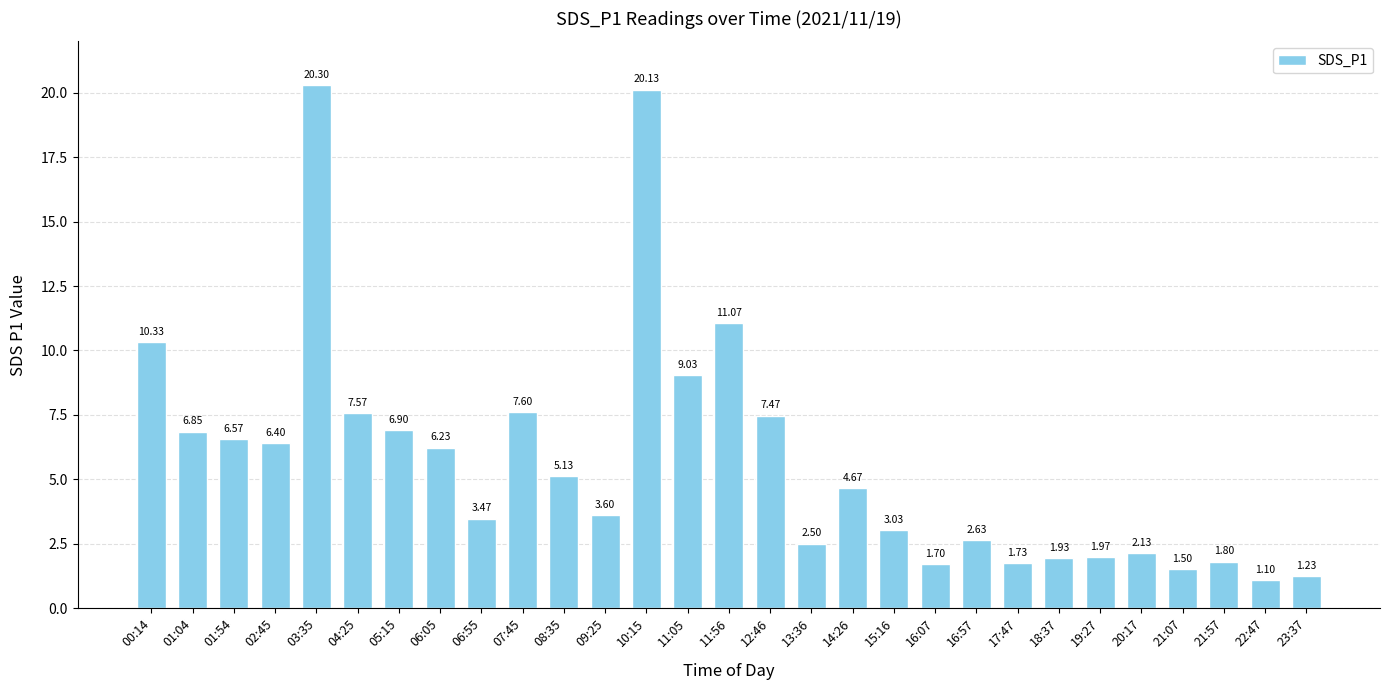

Which category has the lowest value across all series?

22:47